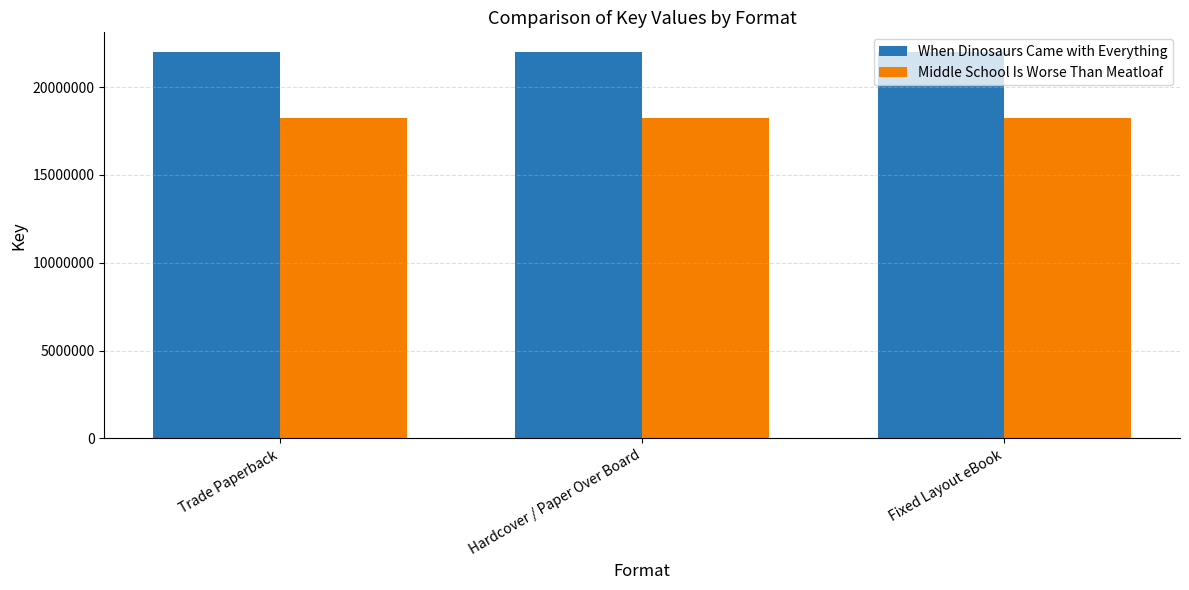

What is the maximum value for When Dinosaurs Came with Everything?

22011159